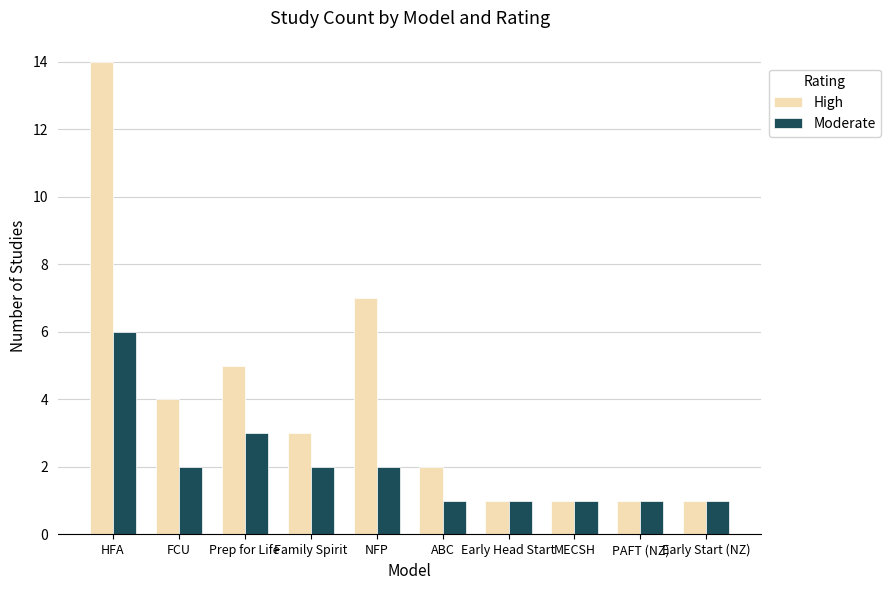

What is the label of the 8th bar from the right?

Prep for Life